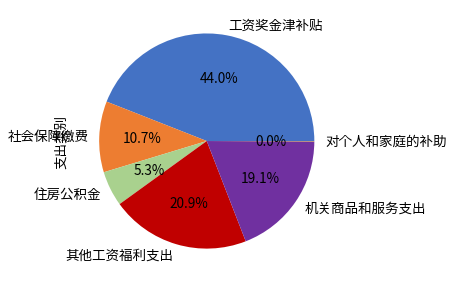

What is the largest slice in the pie chart?

工资奖金津补贴